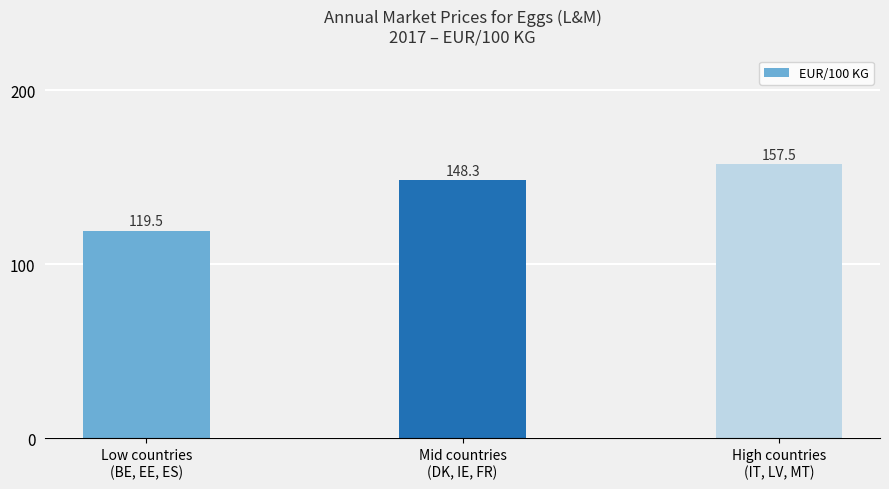

Which category has the lowest value across all series?

Low countries
(BE, EE, ES)